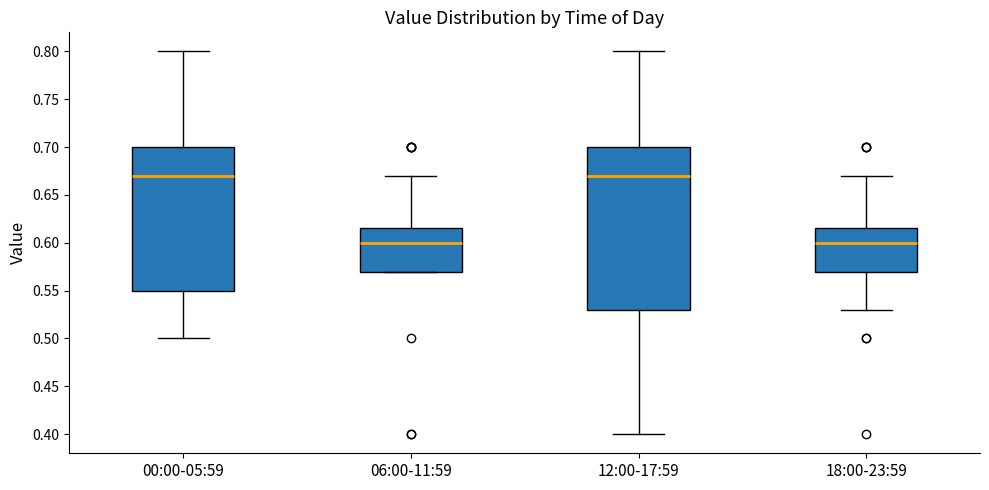

Reading left to right, transcribe this box plot: for each box, give where its median line is, the range the box spans, and where its two whiskers end, as read against the y-axis. The values are not printed on the chart, so give them approximately, as read against the axis.

00:00-05:59: median 0.670, box 0.550 to 0.700, whiskers 0.500 to 0.800
06:00-11:59: median 0.600, box 0.570 to 0.615, whiskers 0.570 to 0.670
12:00-17:59: median 0.670, box 0.530 to 0.700, whiskers 0.400 to 0.800
18:00-23:59: median 0.600, box 0.570 to 0.615, whiskers 0.530 to 0.670